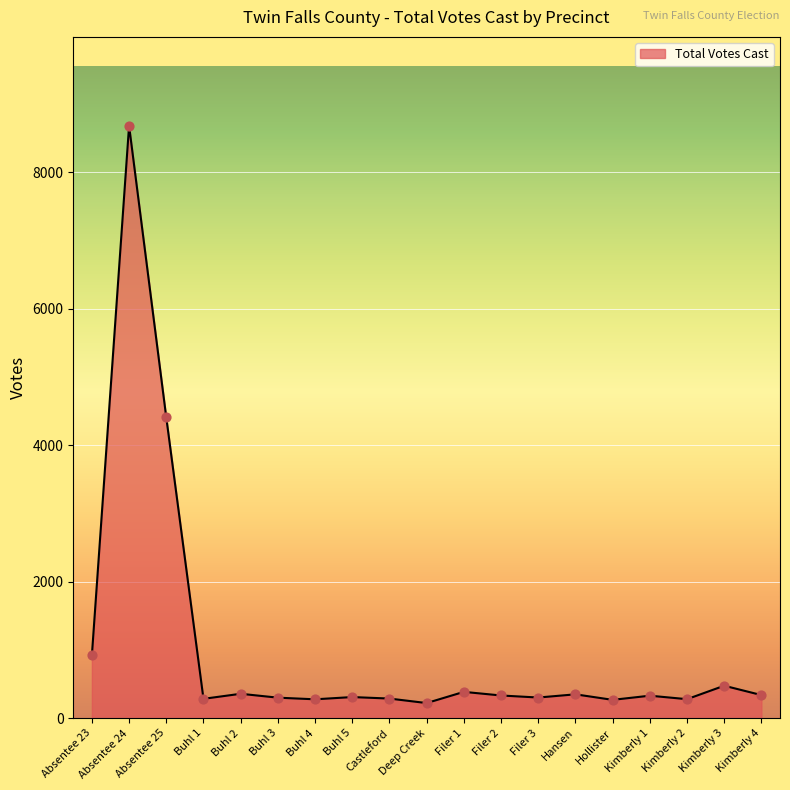

What is the ratio of the value at Kimberly 3 to the value at Filer 3?

1.6